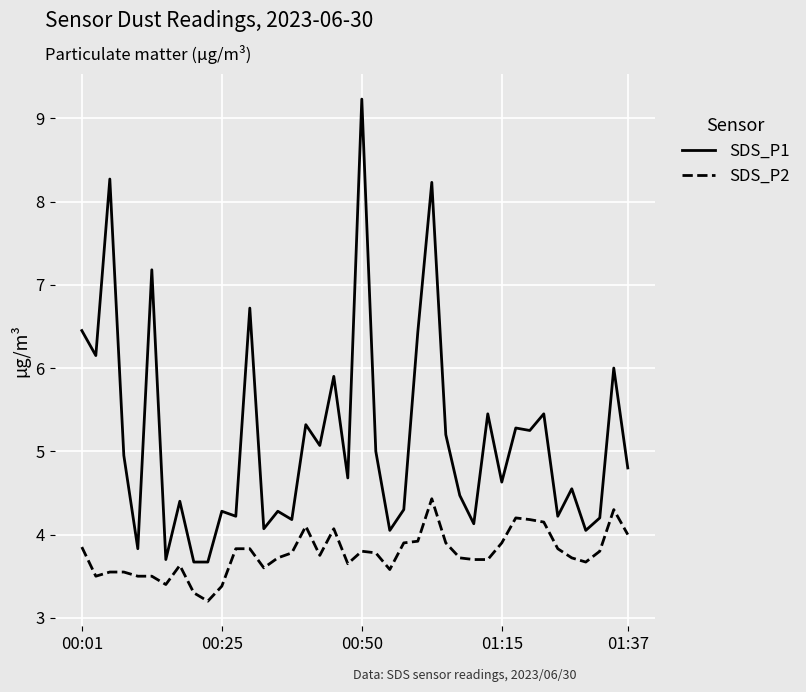

True or false: SDS_P1 and SDS_P2 intersect in this chart.

False